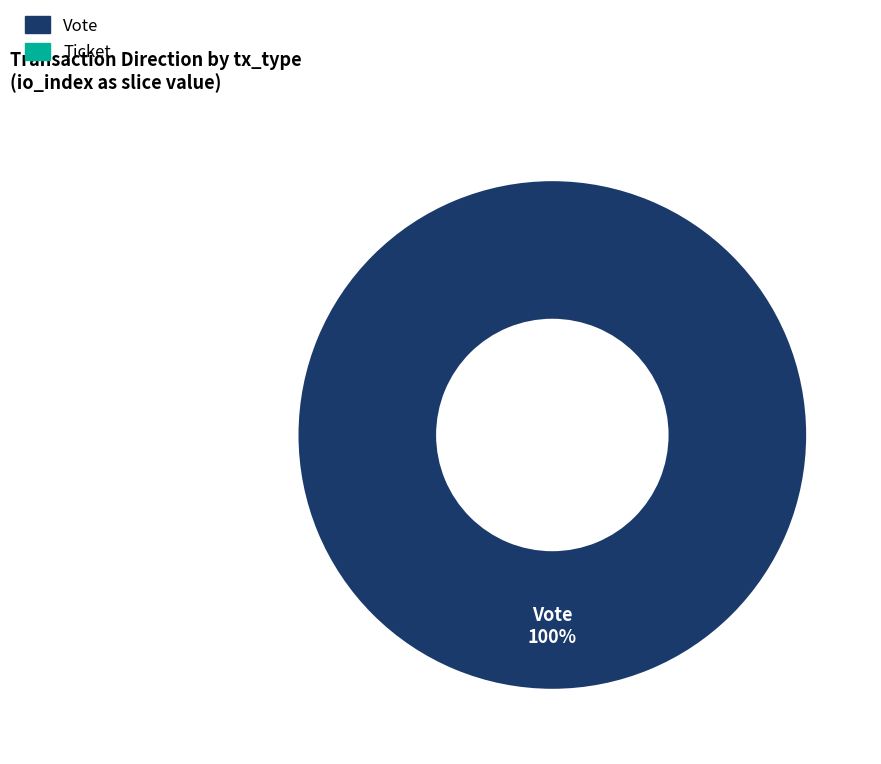

Is there any slice that represents more than half of the pie?

Yes